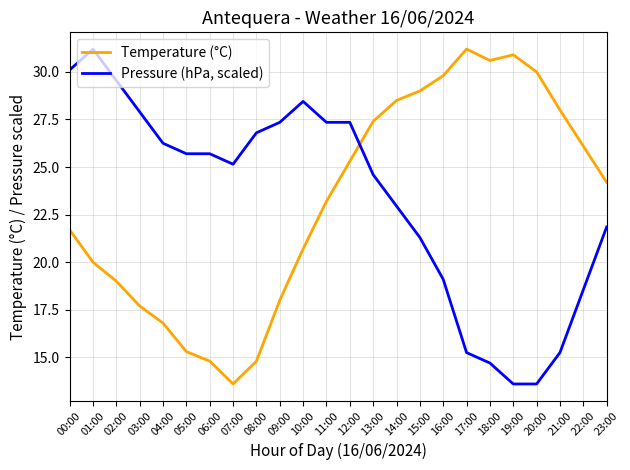

What is the spread (max minus min) of values at 13:00?

2.8